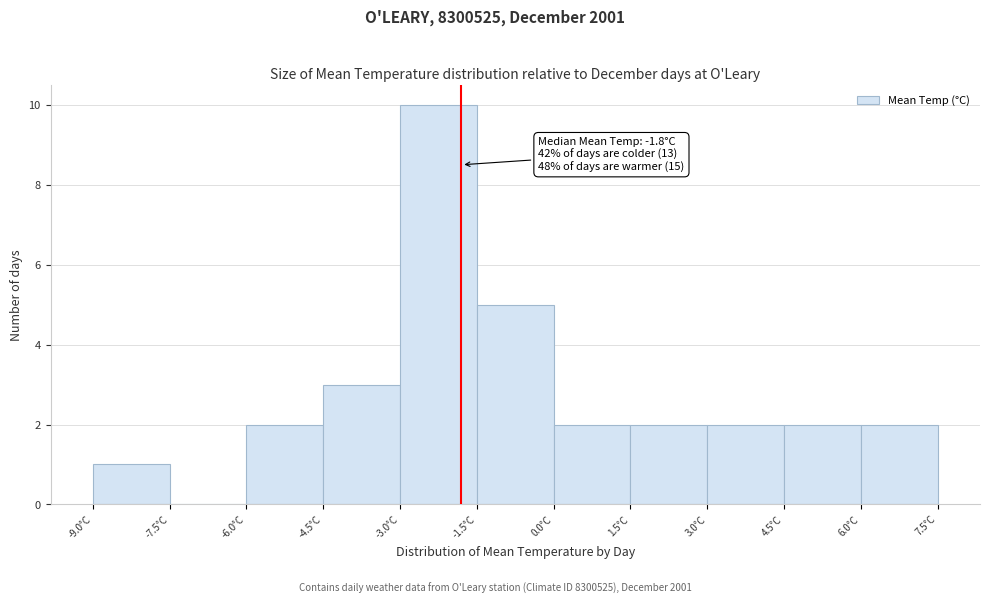

Which range on the x-axis has the tallest bar?

-3.0 to -1.5